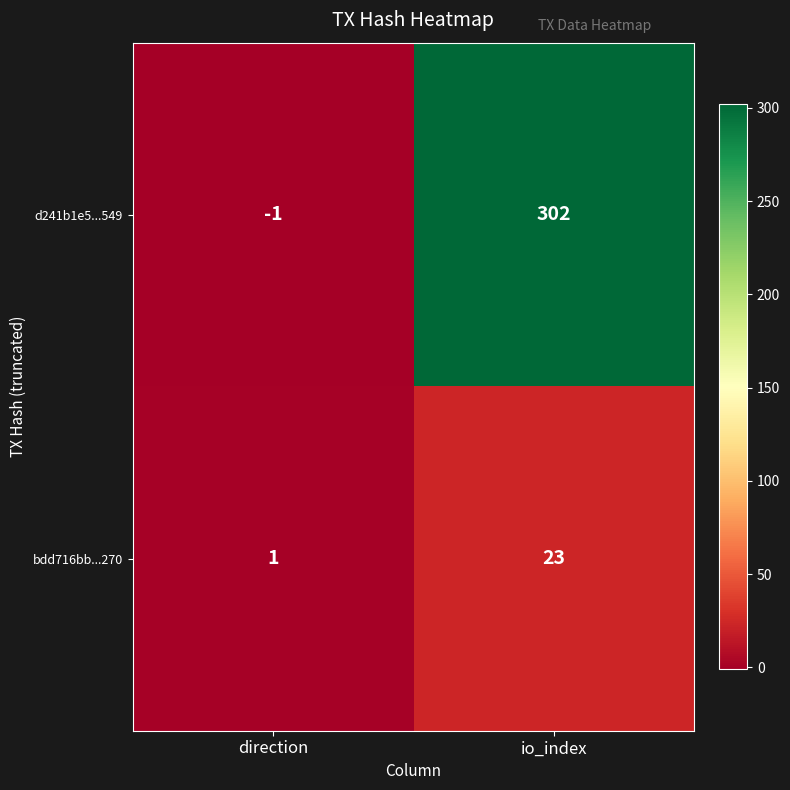

Between direction and io_index, which series saw the biggest shift?

d241b1e5...549